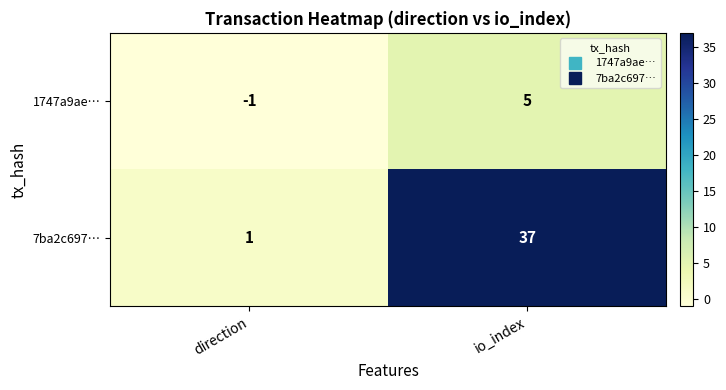

The value of 1747a9ae… at io_index is 2. True or false?

False